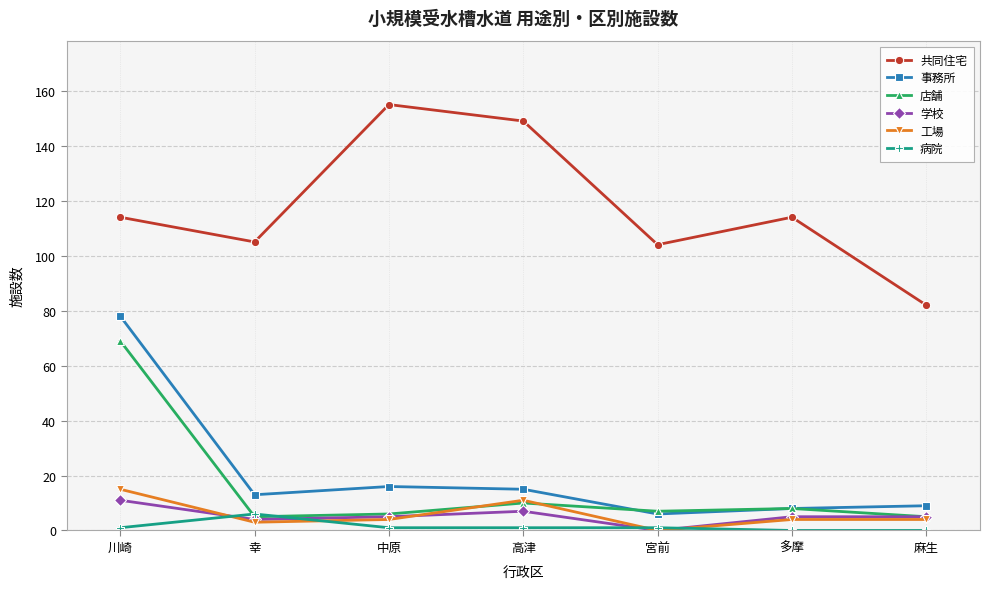

Which series has the largest total across all categories?

共同住宅